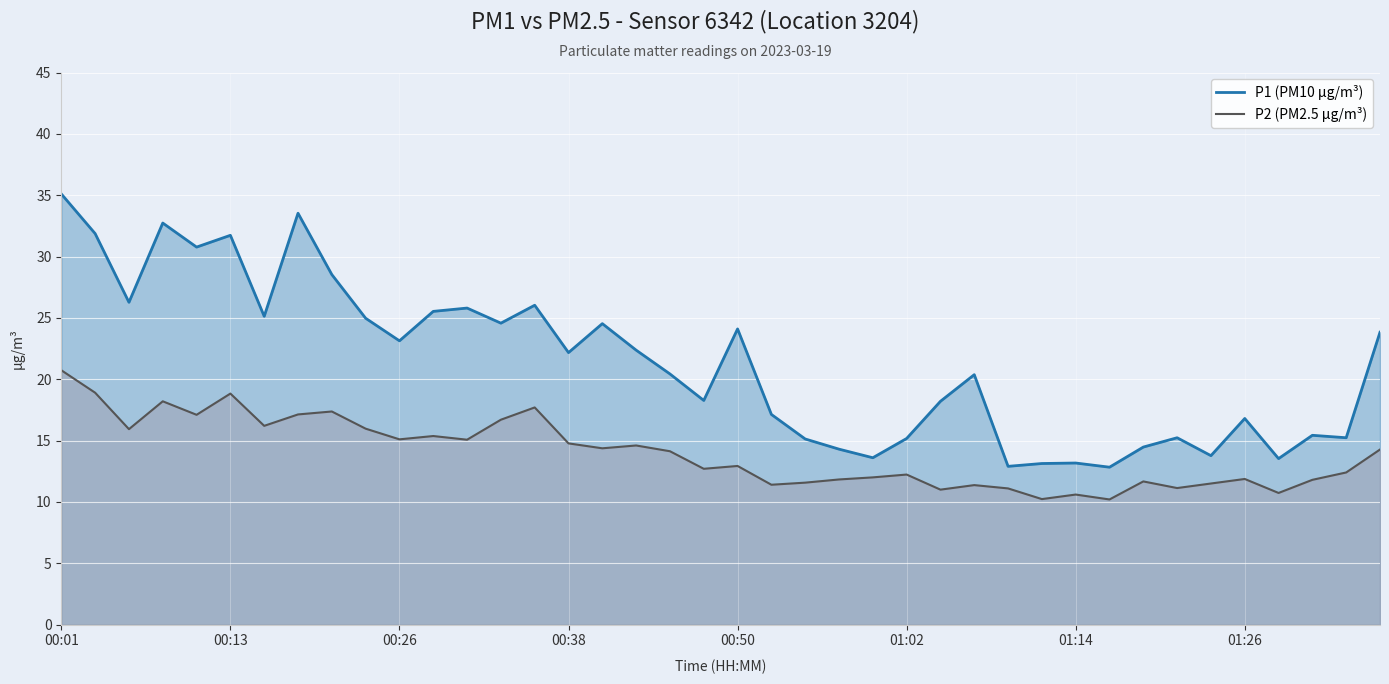

How many lines are shown in the chart?

2